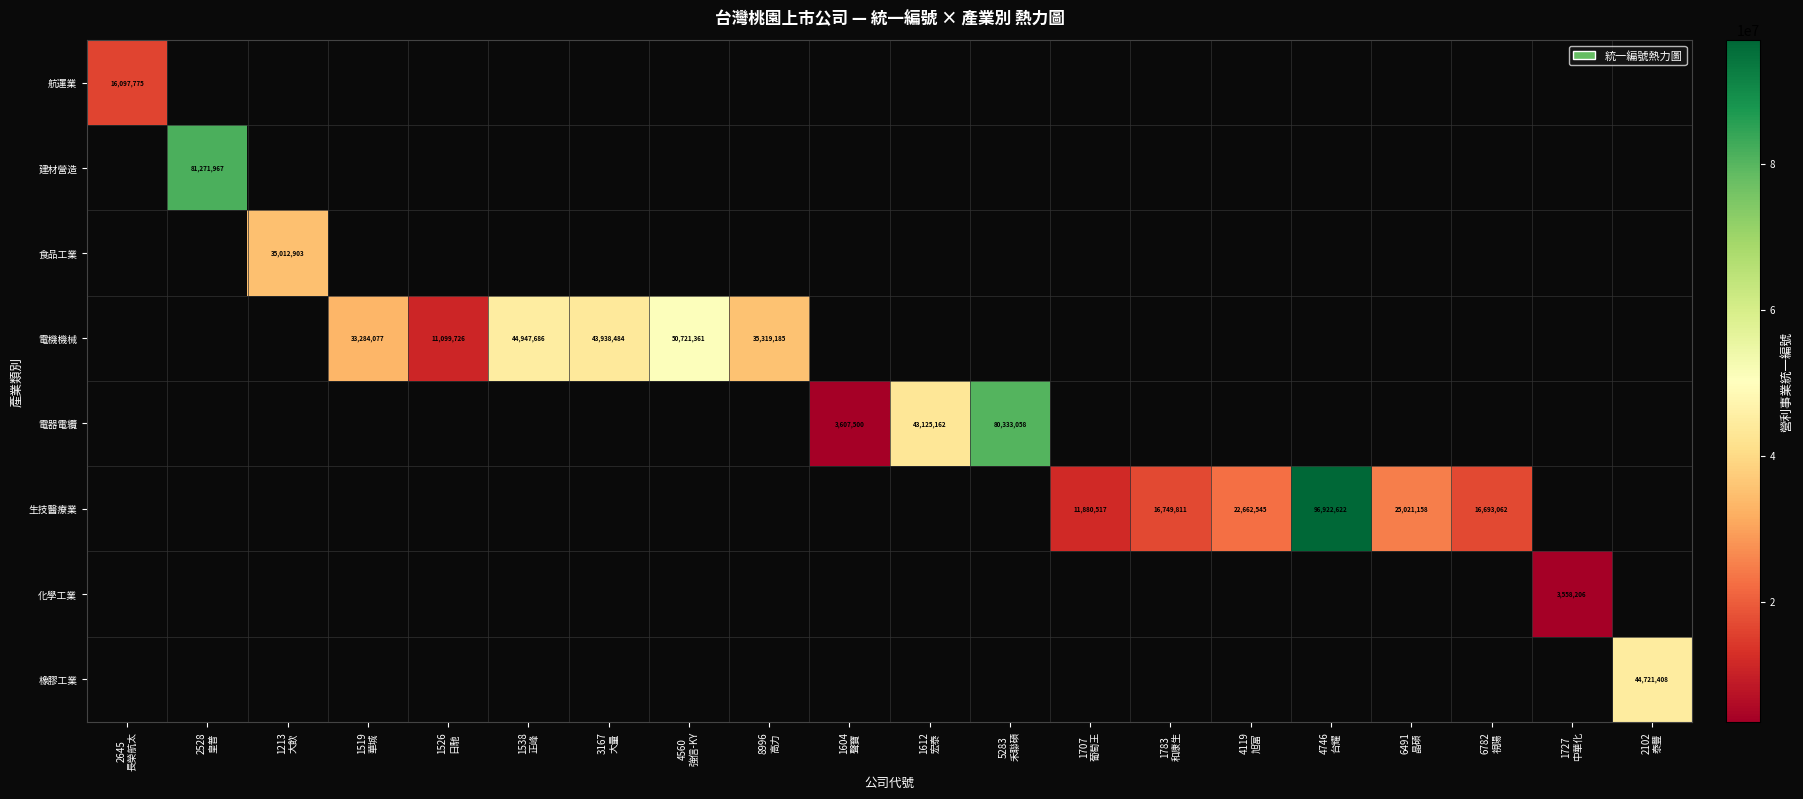

Which series changed the most between 5283 禾聯碩 and 6491 晶碩?

電器電纜